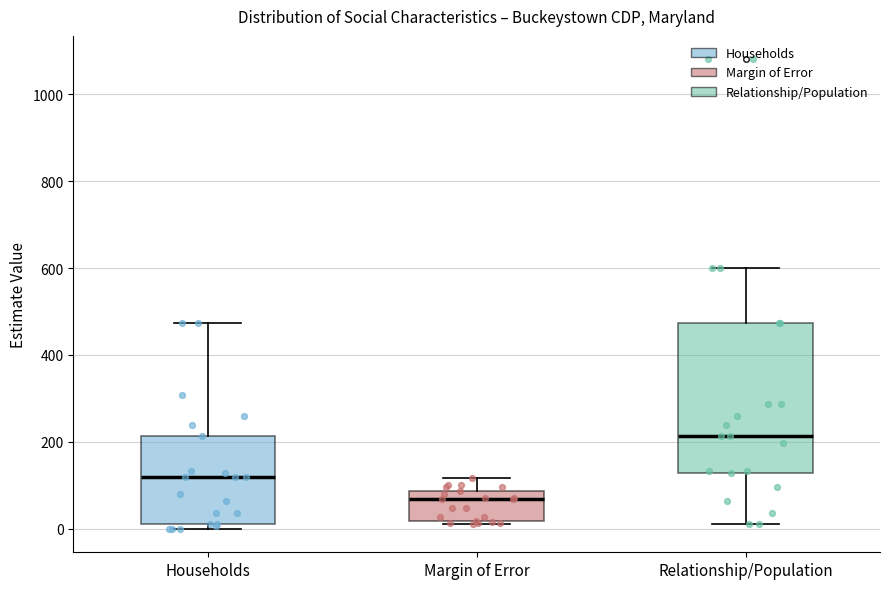

Reading left to right, transcribe this box plot: for each box, give where its median line is, the range the box spans, and where its two whiskers end, as read against the y-axis. The values are not printed on the chart, so give them approximately, as read against the axis.

Households: median 120, box 20 to 220, whiskers 0 to 480
Margin of Error: median 60, box 20 to 80, whiskers 20 (just below the box's lower edge) to 120
Relationship/Population: median 220, box 120 to 480, whiskers 20 to 600